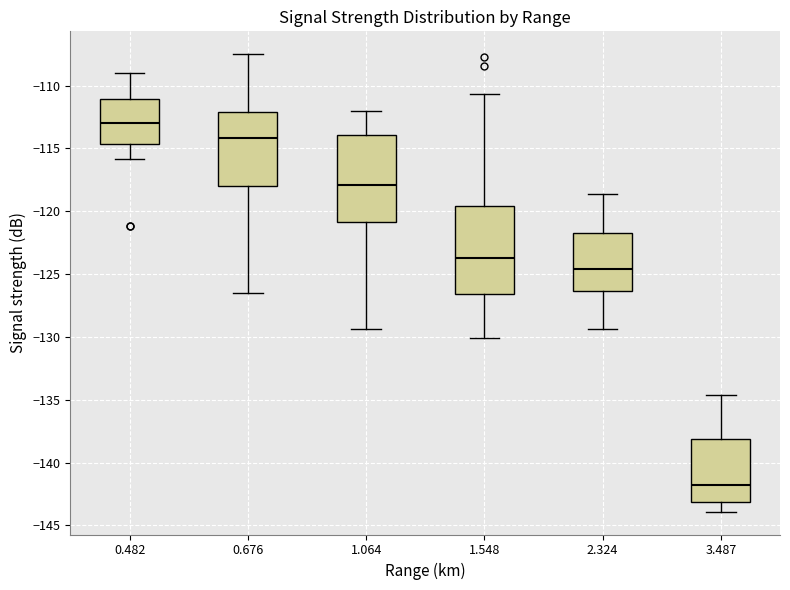

Which box has the lowest median line?

3.487